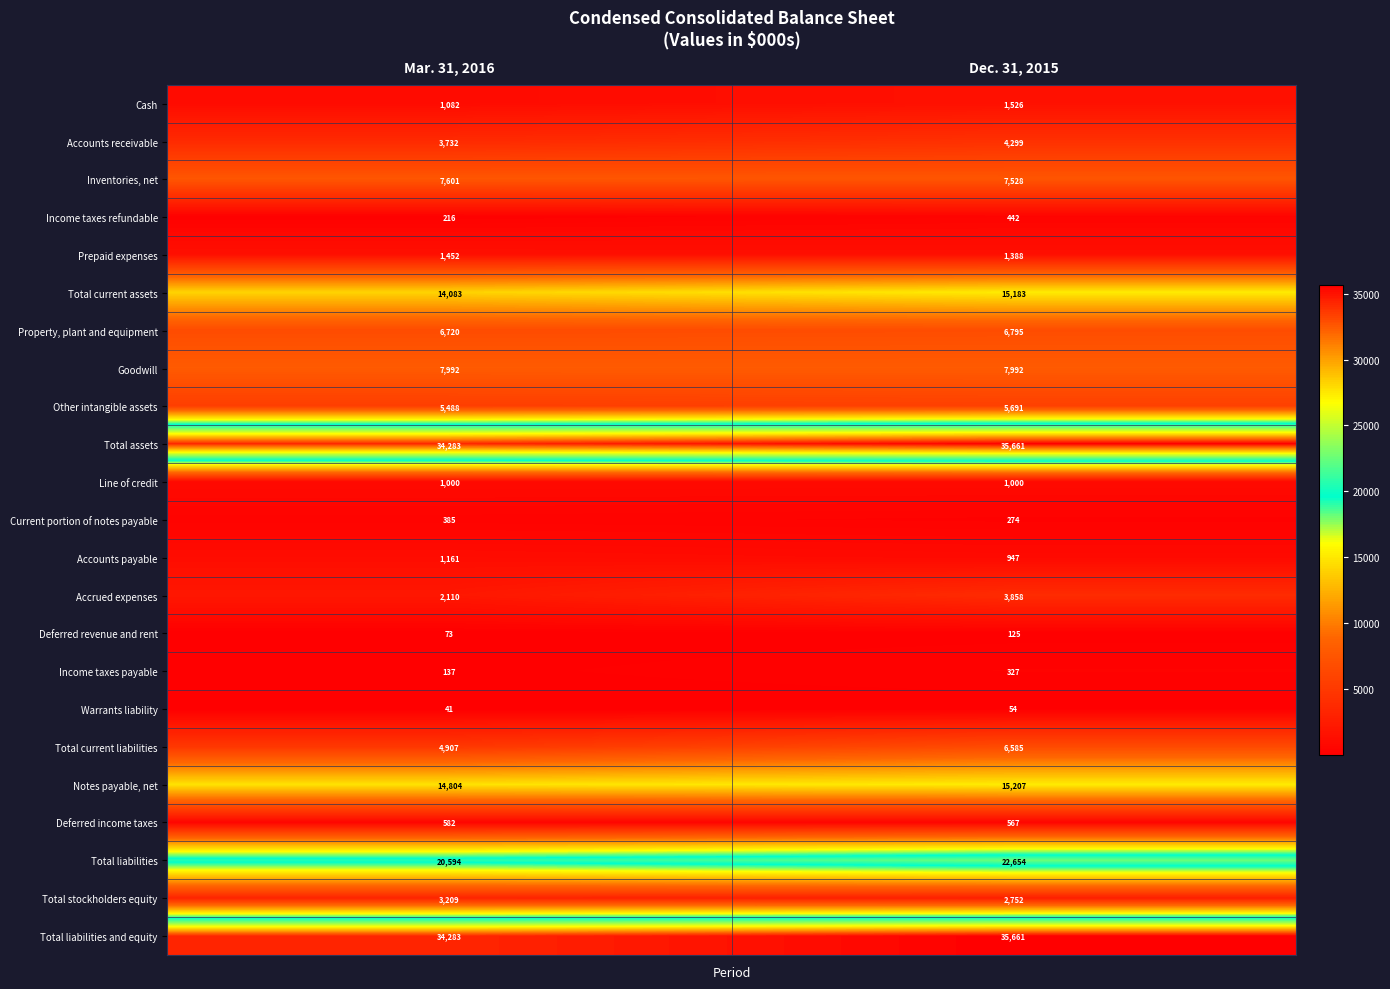

What is the difference between the maximum and minimum values in the Income taxes payable series?

190